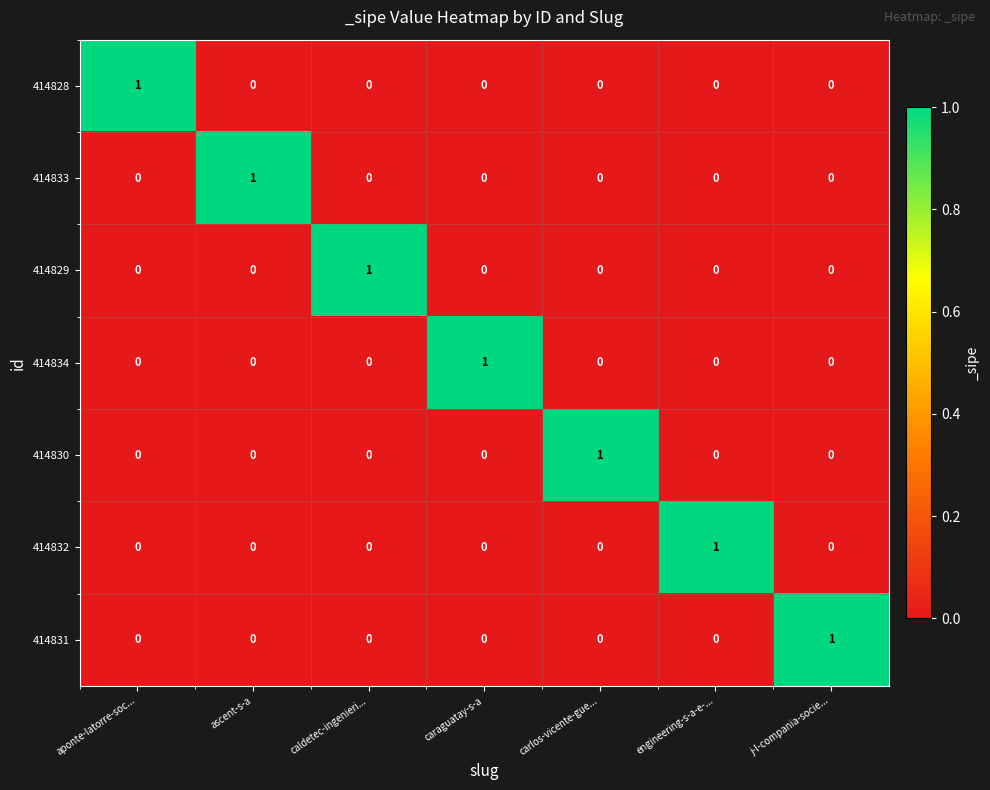

At how many categories does at least one series exceed 0?

7